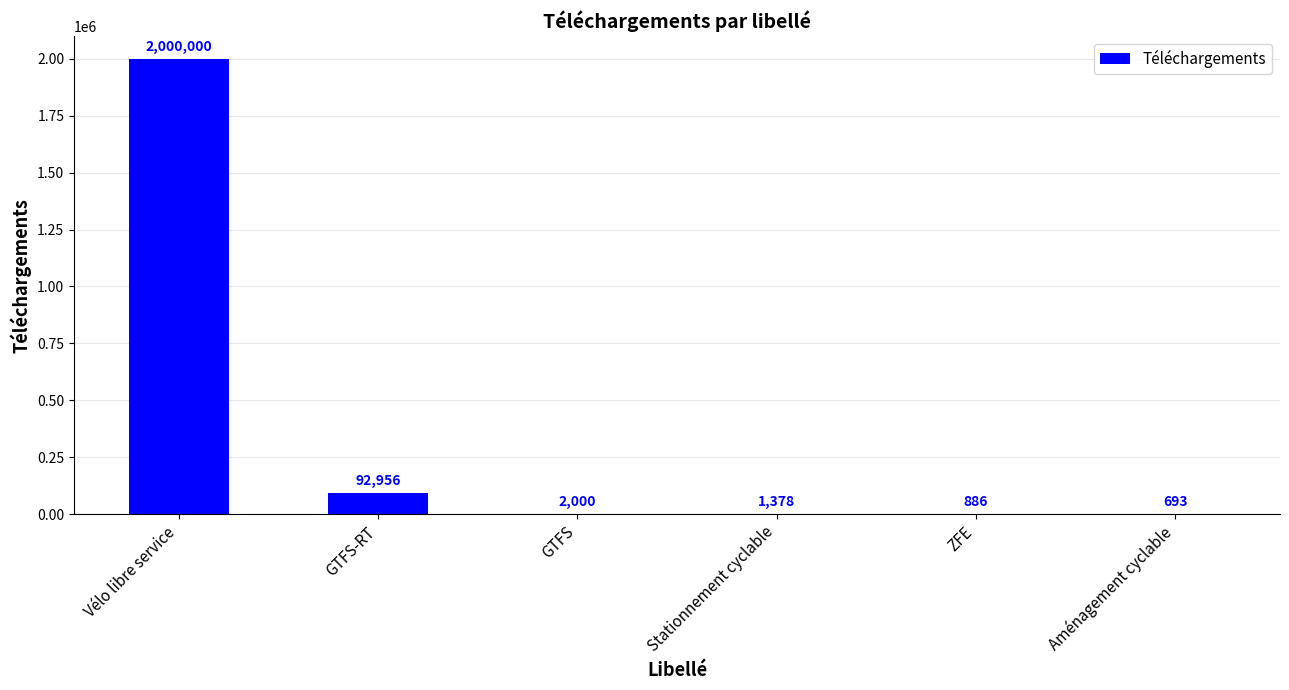

Which label corresponds to the largest value in the chart?

Vélo libre service